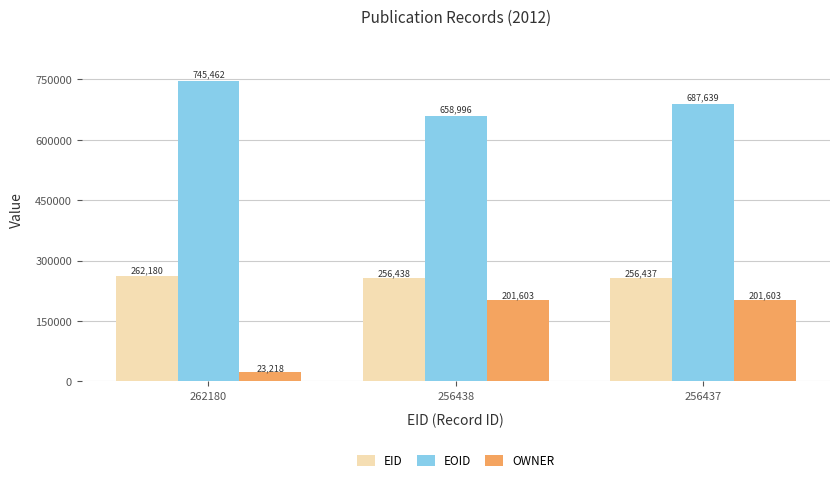

The EID series shows 256437 at 256437. True or false?

True